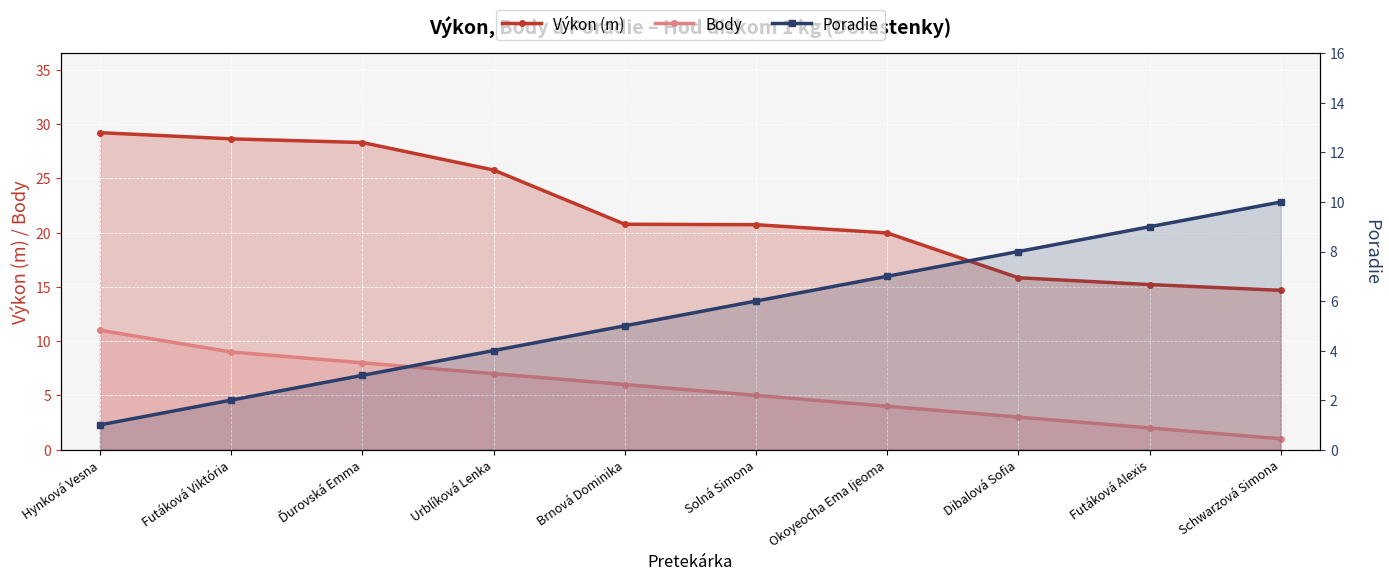

Where is Body nearest to the value 6?

Brnová Dominika